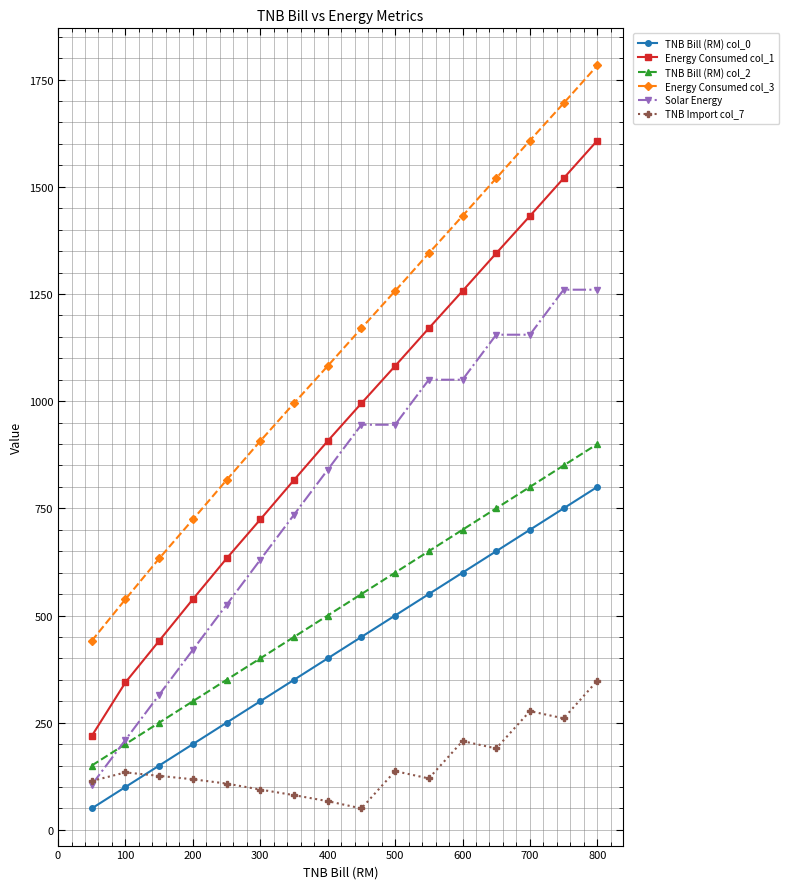

True or false: TNB Bill (RM) col_2 has more than 0 points higher than both neighbors.

False